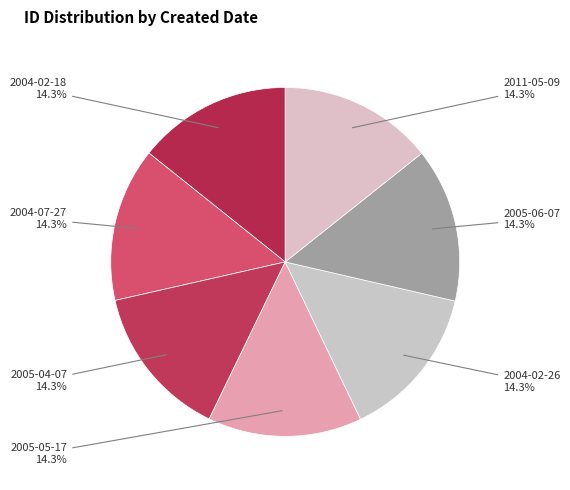

The 2005-04-07 slice represents 25% of the pie. True or false?

False